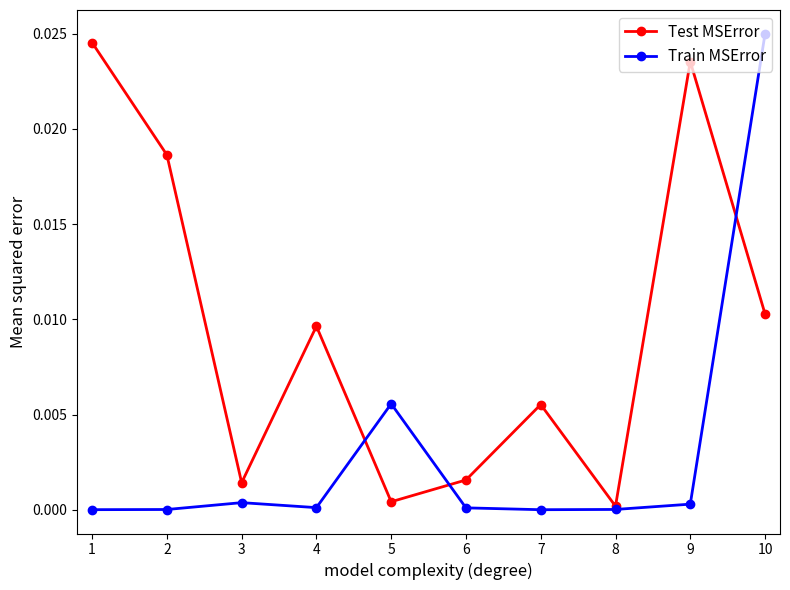

Which category has the highest value in the Train MSError series?

10